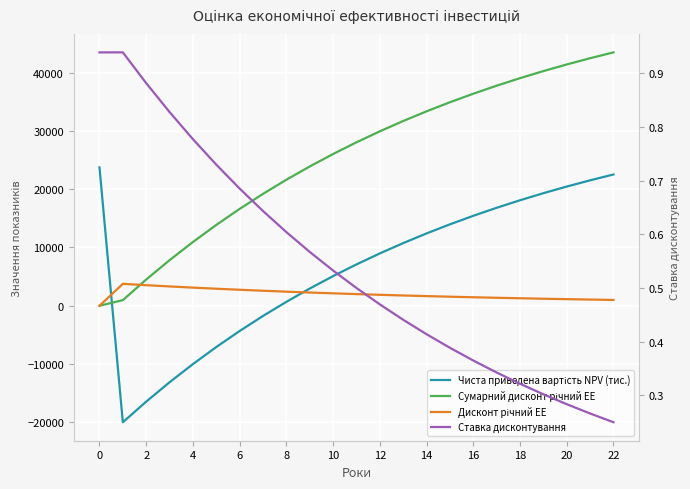

What are all the series names shown in the legend?

Чиста приведена вартість NPV (тис.), Сумарний дисконт річний EE, Дисконт річний EE, Ставка дисконтування